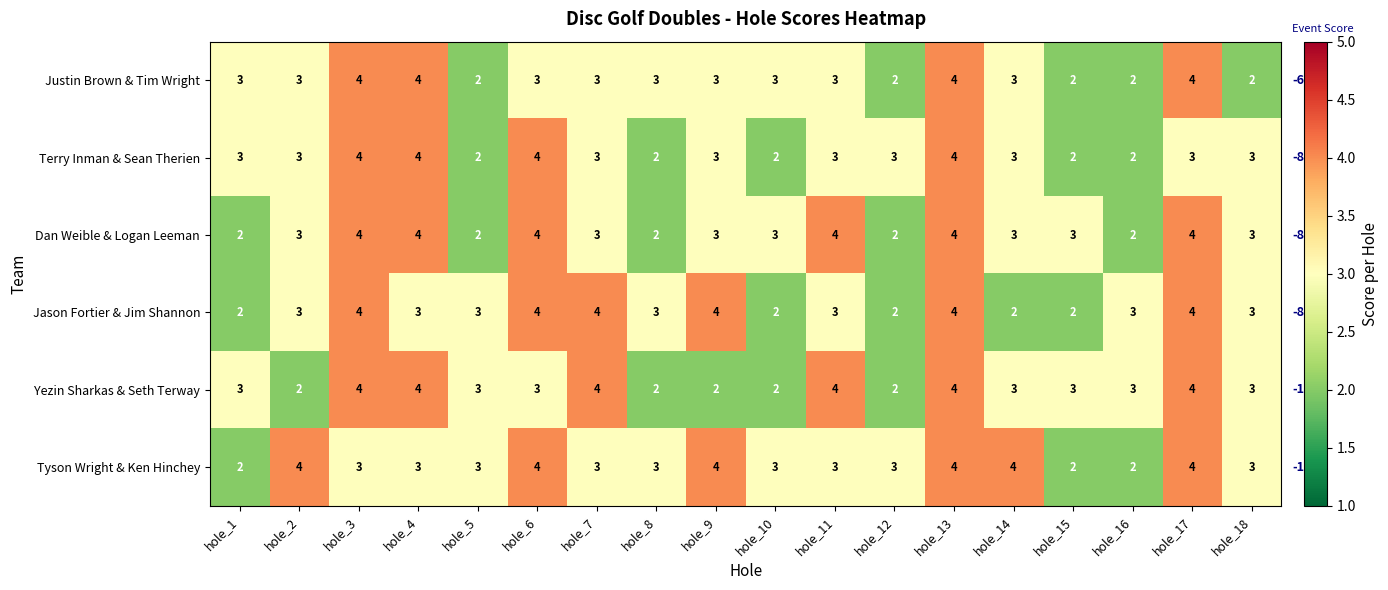

The value of Tyson Wright & Ken Hinchey at hole_10 is 4. True or false?

False